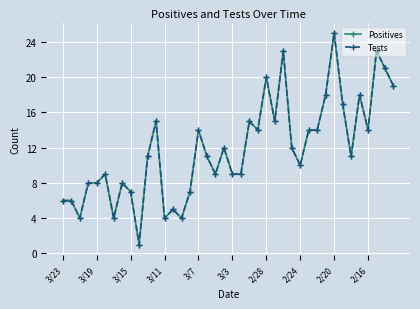

True or false: Tests and Positives intersect in this chart.

False